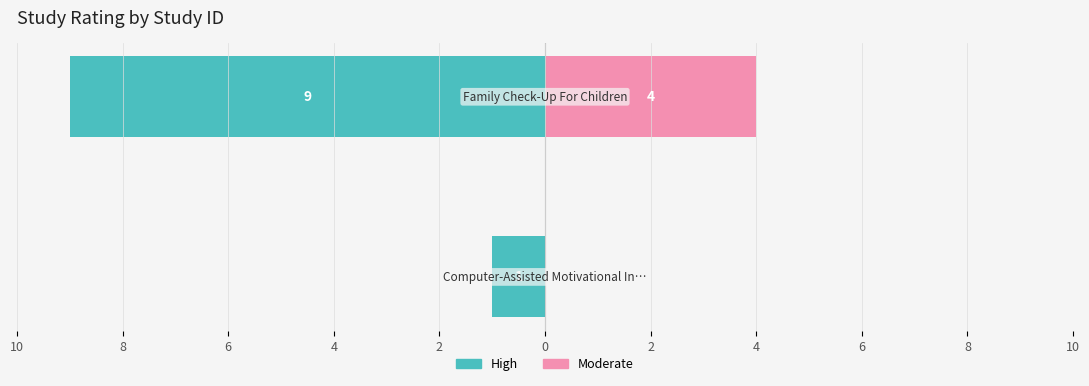

Which series has the widest spread of values?

High